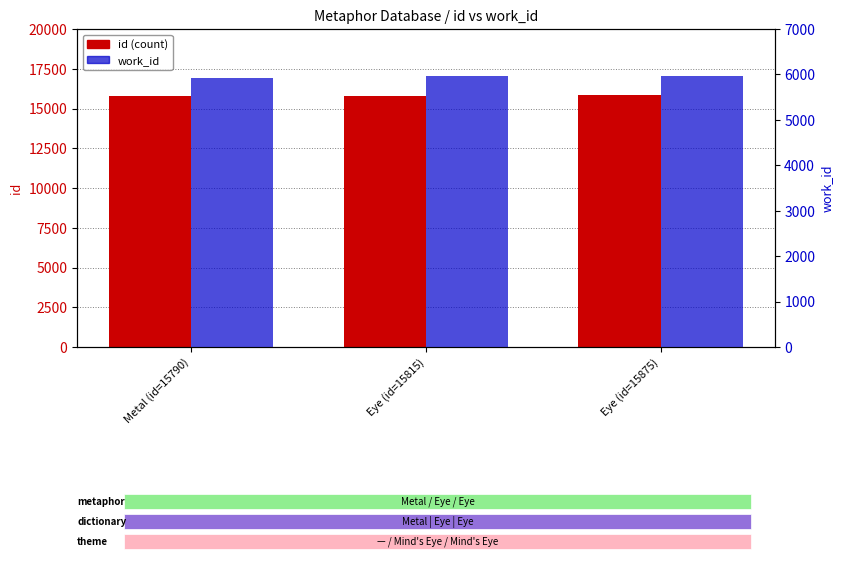

Which has a higher value, Eye (id=15815) or Eye (id=15875)?

Eye (id=15875)